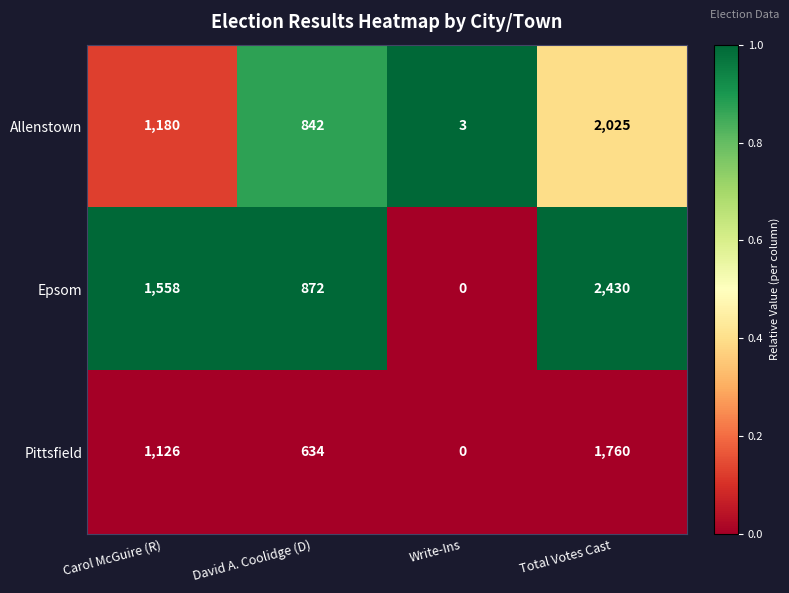

Which label corresponds to the largest value in the chart?

Total Votes Cast